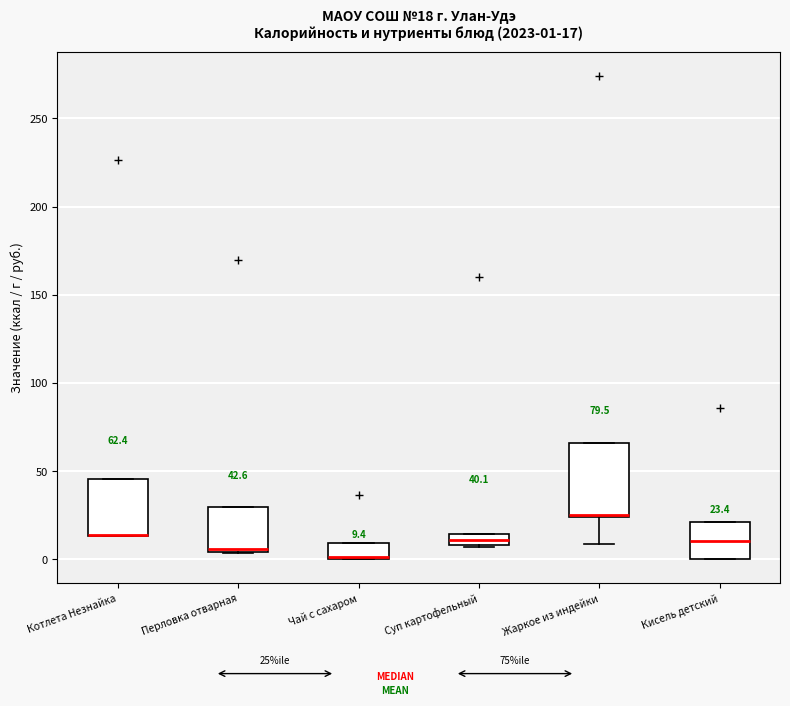

Comparing the boxes themselves (not the whiskers), which one is the tallest?

Жаркое из индейки